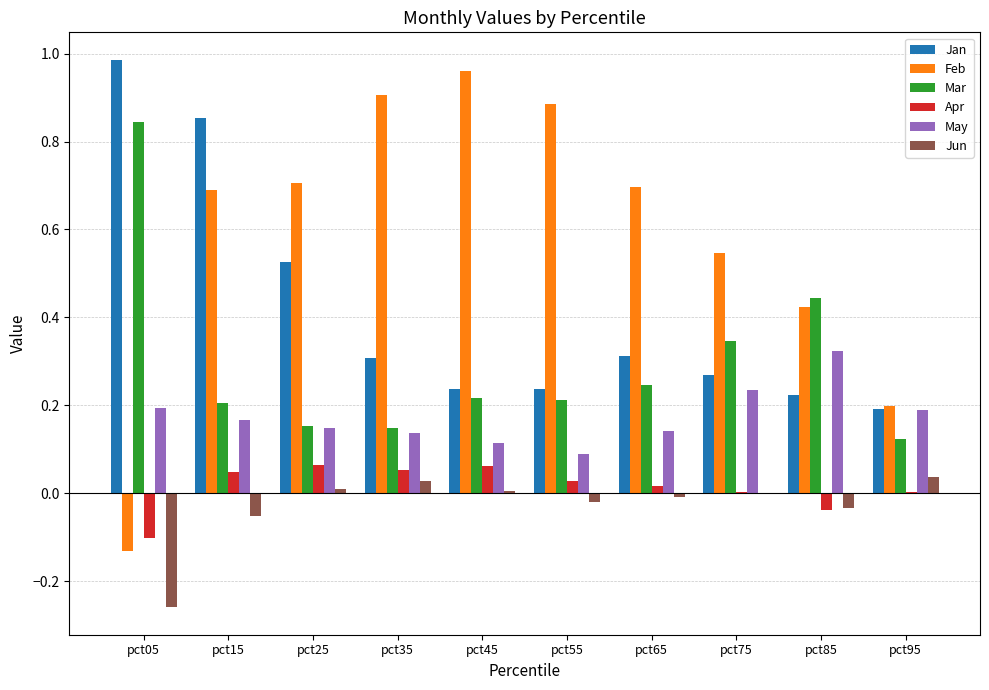

At which label is May closest to 0?

pct55